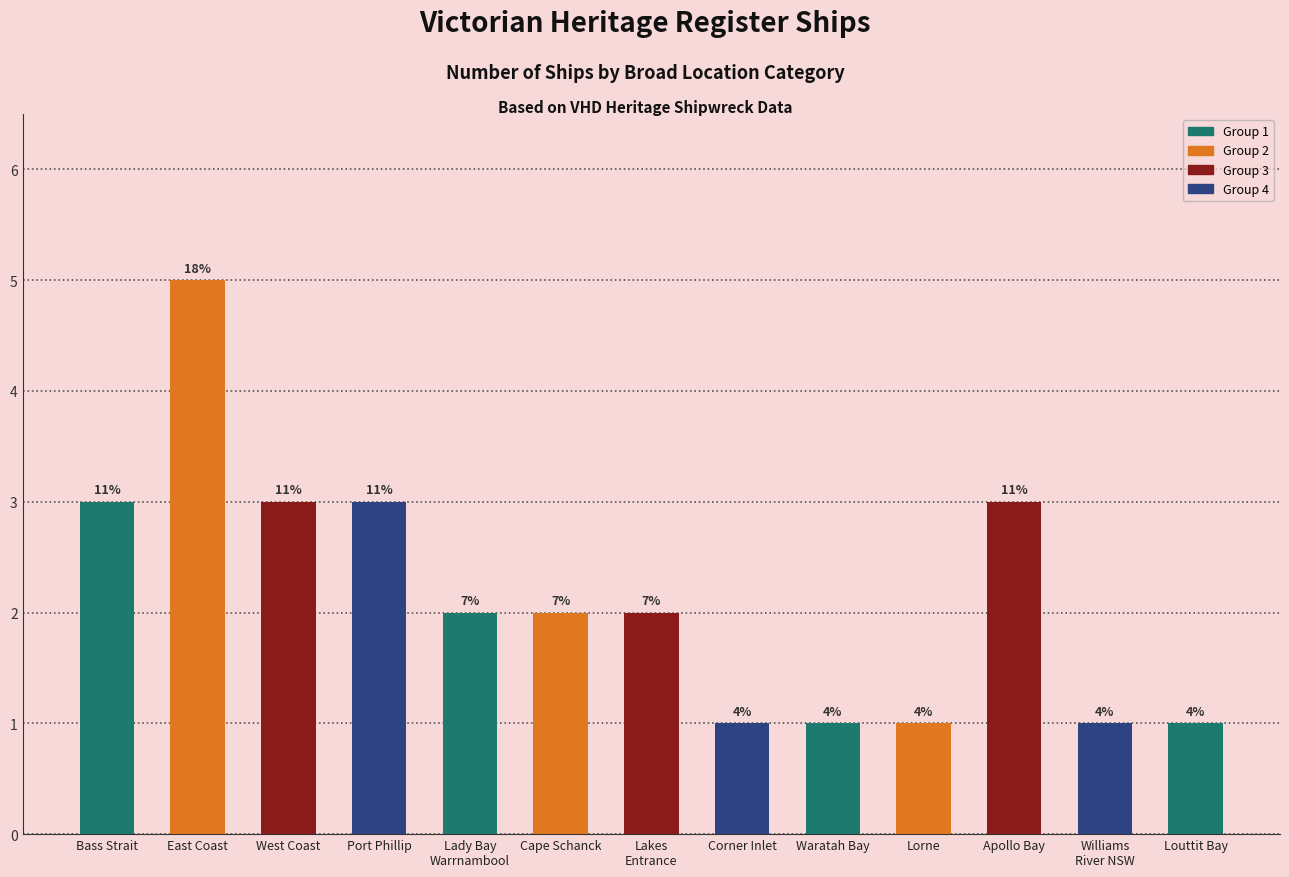

How many bars are there in total?

13